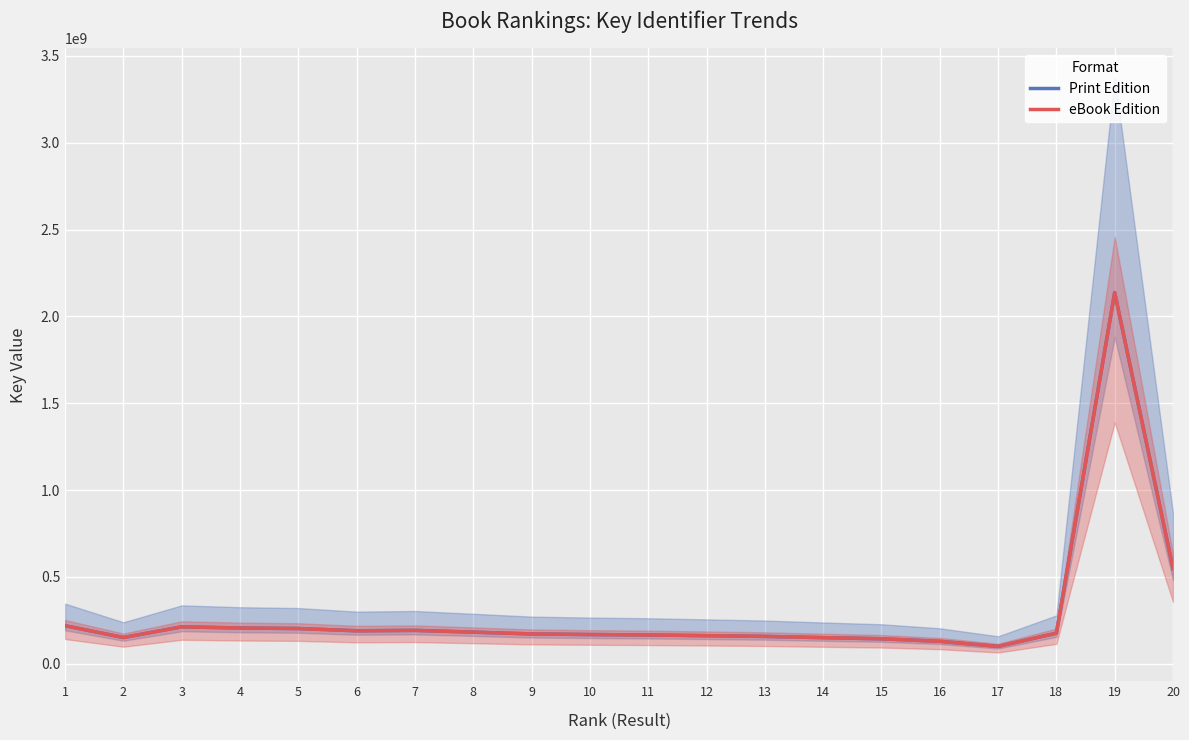

What is the highest value of the Print Edition series?

2137652327